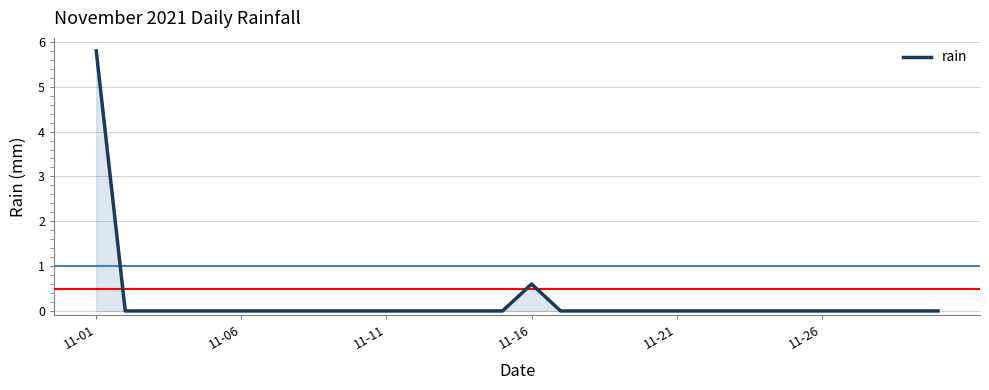

What is the maximum value shown in the chart?

5.8